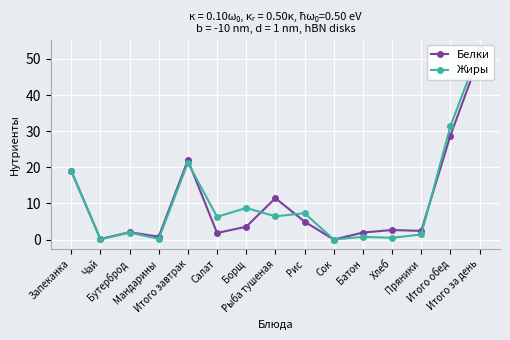

How many times do Белки and Жиры cross each other?

5